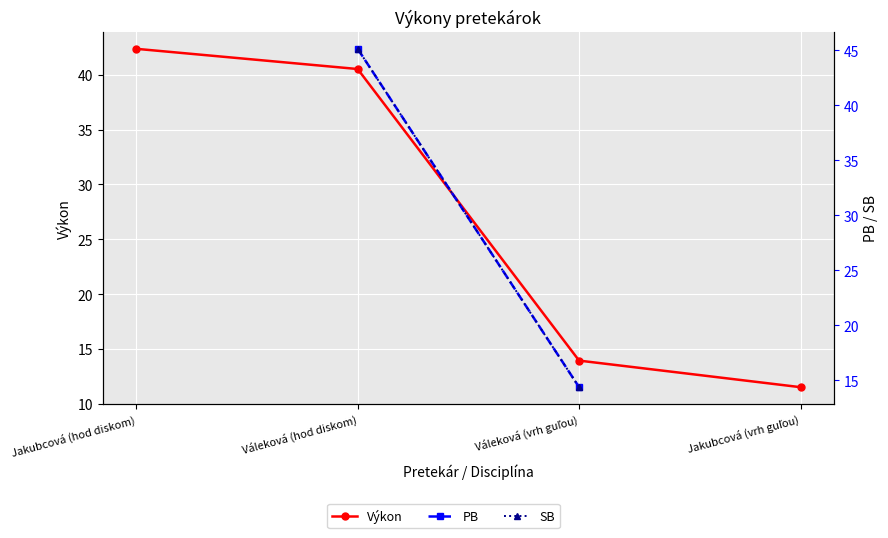

Is this an area chart (filled region under the line)?

No